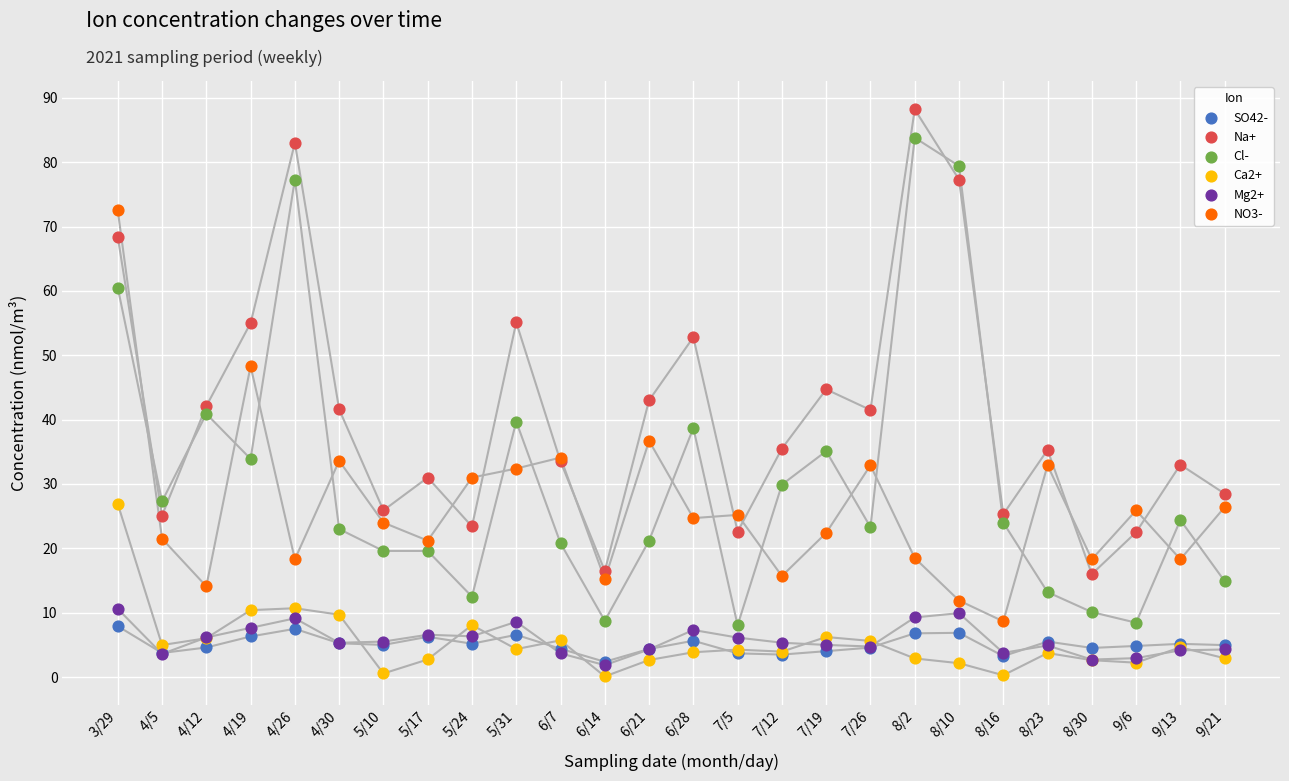

What are all the series names shown in the legend?

SO42-, Na+, Cl-, Ca2+, Mg2+, NO3-